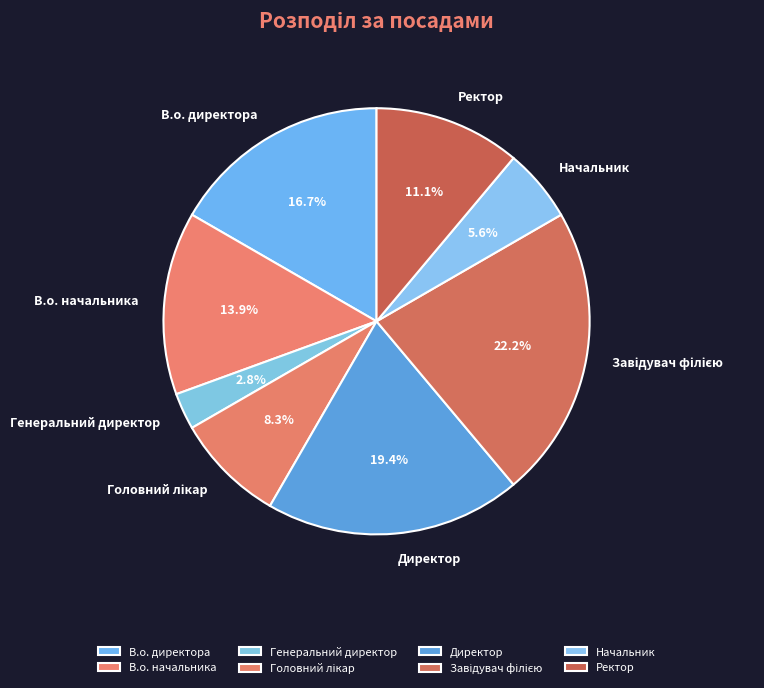

Does Начальник account for over 50% of the chart?

No